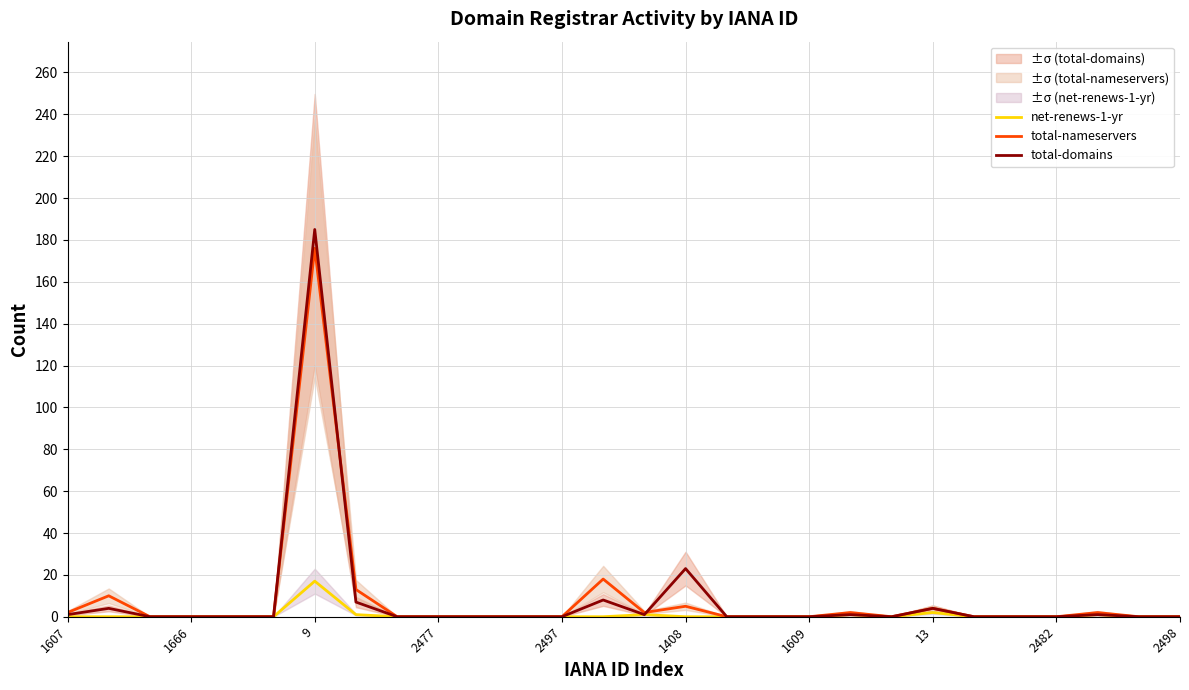

Reading left to right, what are all the values shown in this chart?

net-renews-1-yr: 0	0	0	0	0	0	17	1	0	0	0	0	0	0	1	0	0	0	0	1	0	2	0	0	0	1	0	0
total-nameservers: 2	10	0	0	0	0	176	13	0	0	0	0	0	18	2	5	0	0	0	2	0	4	0	0	0	2	0	0
total-domains: 1	4	0	0	0	0	185	7	0	0	0	0	0	8	1	23	0	0	0	1	0	4	0	0	0	1	0	0